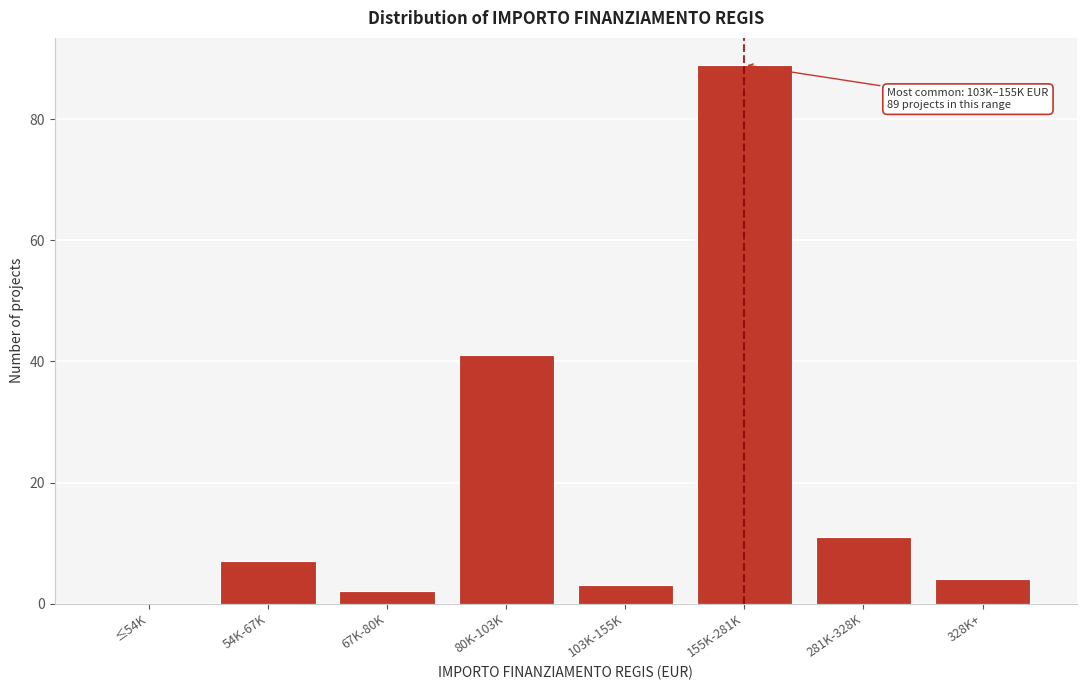

Reading left to right, what are all the values shown in this chart?

≤54K=0	54K-67K=7	67K-80K=2	80K-103K=41	103K-155K=3	155K-281K=89	281K-328K=11	328K+=4